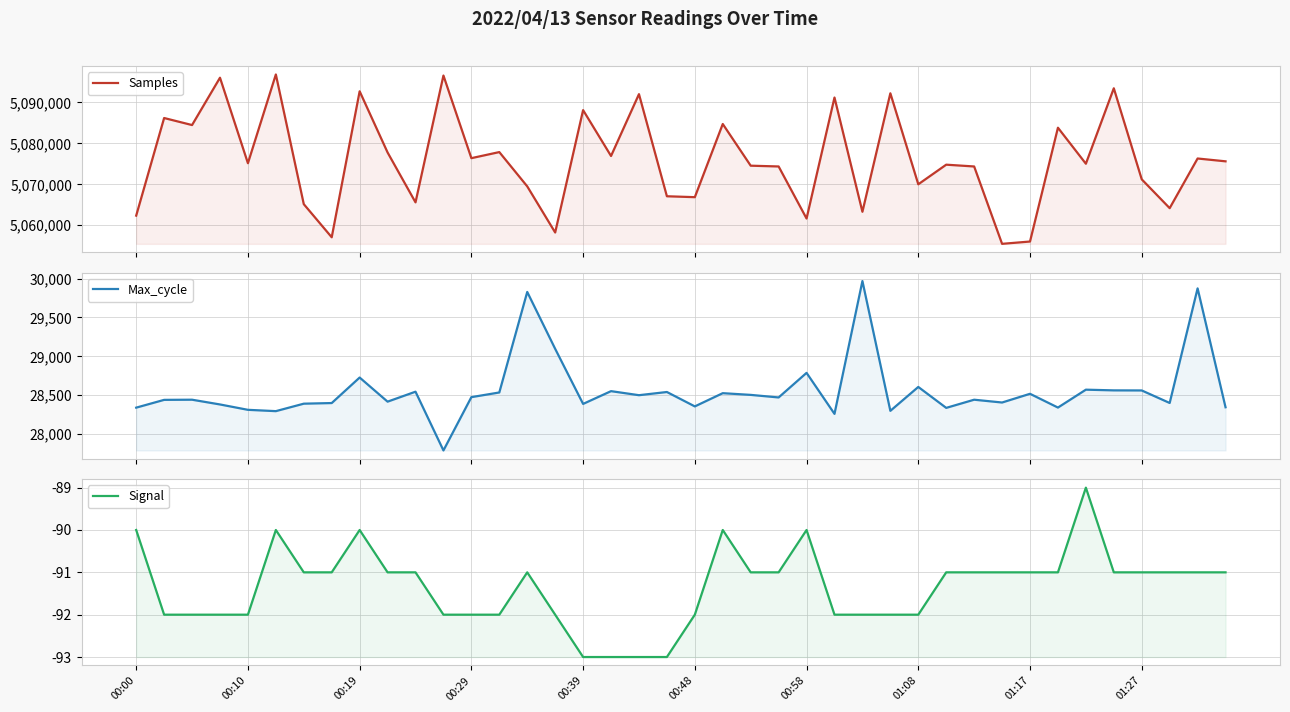

True or false: Max_cycle and Signal intersect in this chart.

False